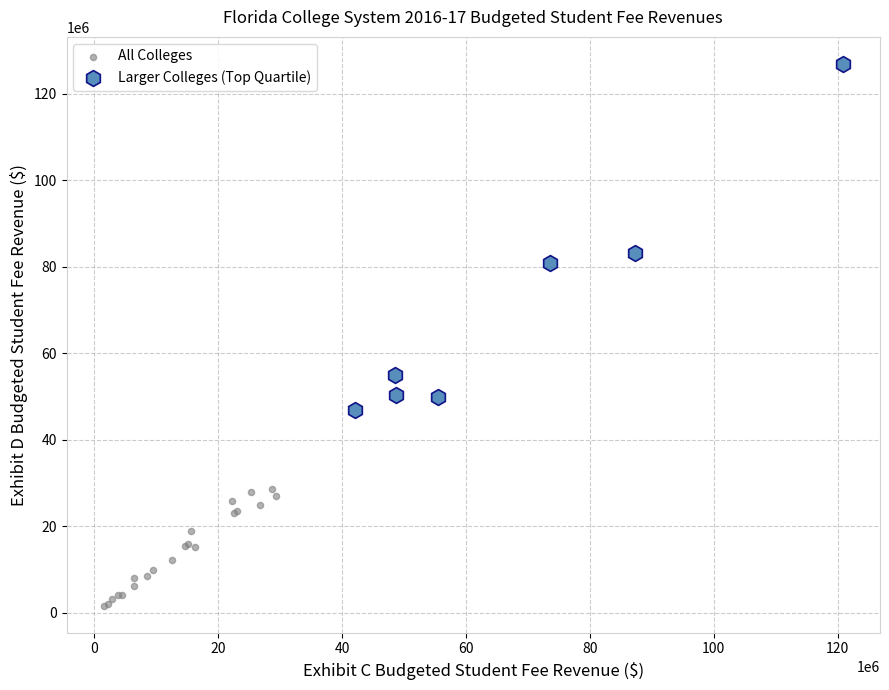

Which series reaches the minimum Y coordinate?

All Colleges